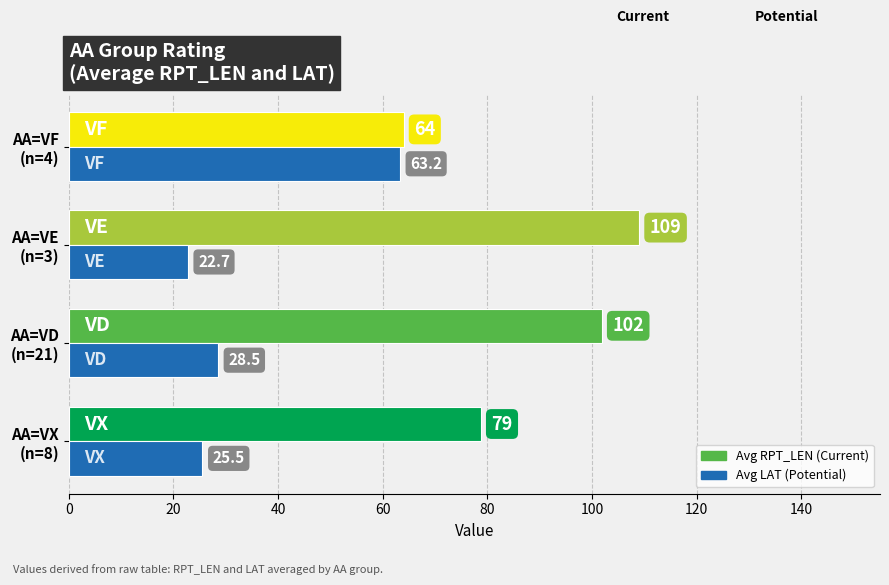

What is the minimum value shown in the chart?

22.7